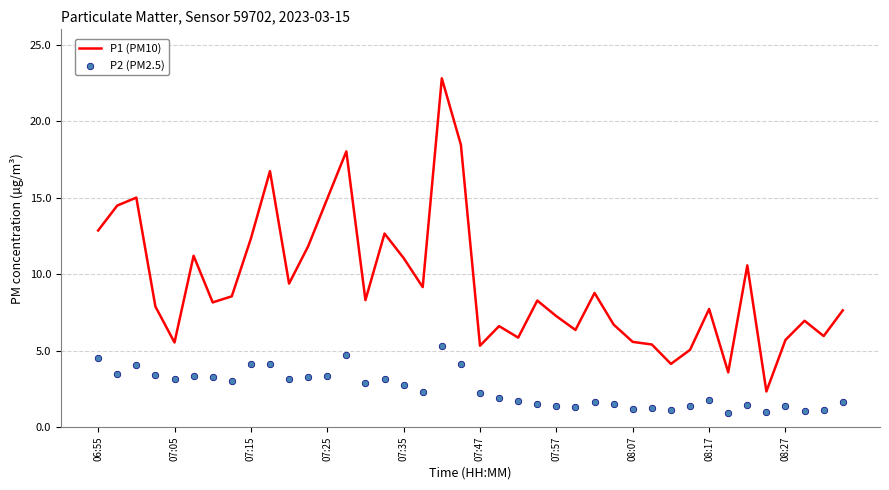

Which series has the widest spread of Y values?

P1 (PM10)